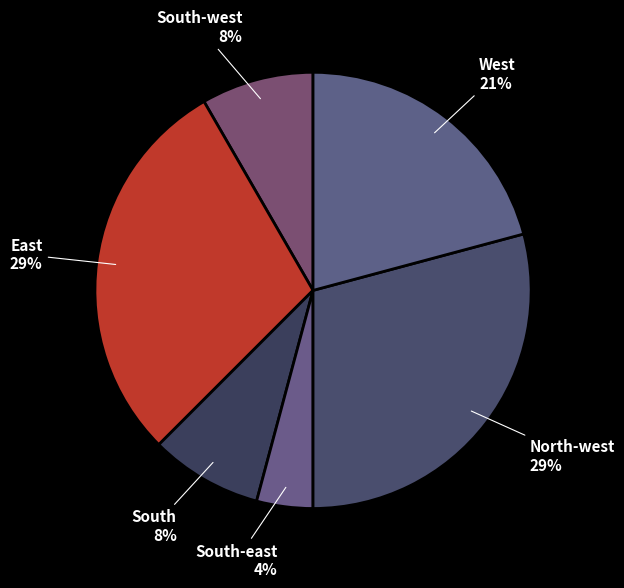

How many slices are in this pie chart?

6